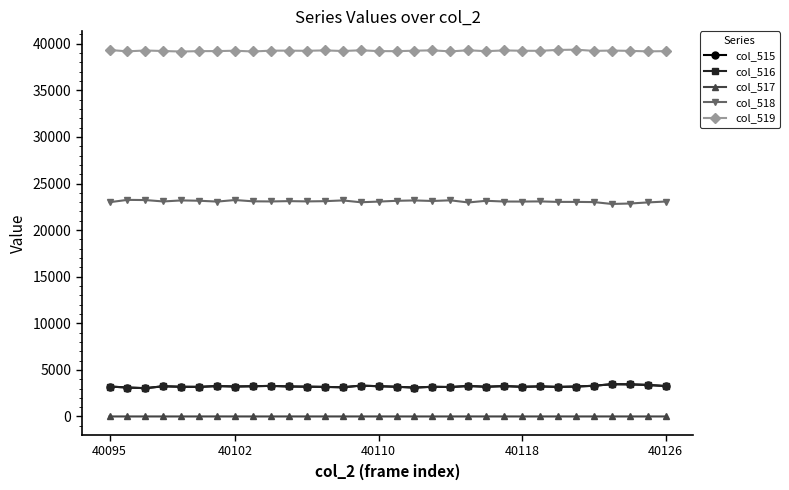

True or false: col_516 has more than 2 points higher than both neighbors.

True